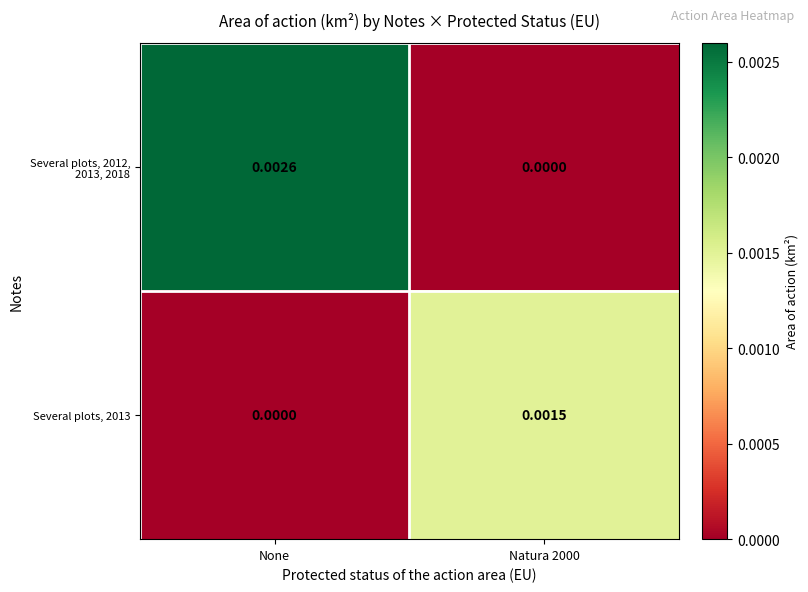

Is the value of Several plots, 2012, 2013, 2018 at None greater than the value of Several plots, 2013 at Natura 2000?

Yes